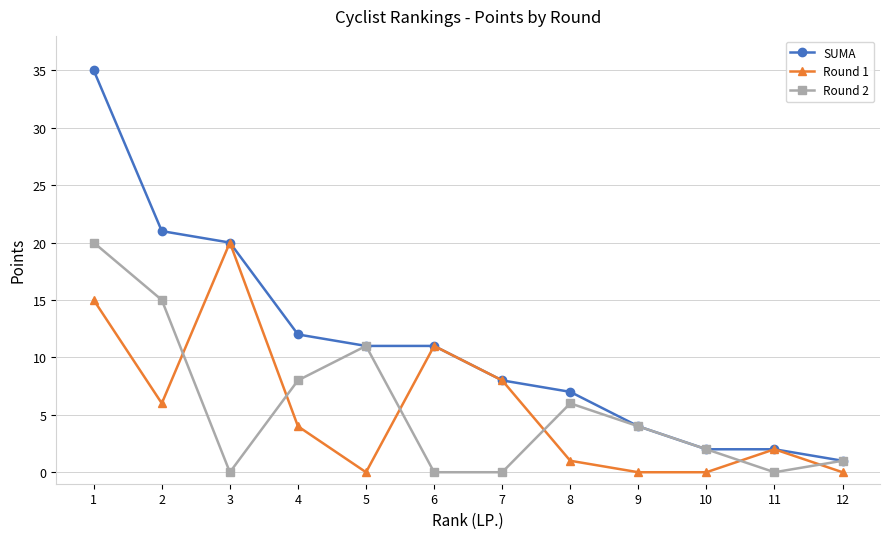

What is the value of the Round 2 point at the 4th from the left?

8